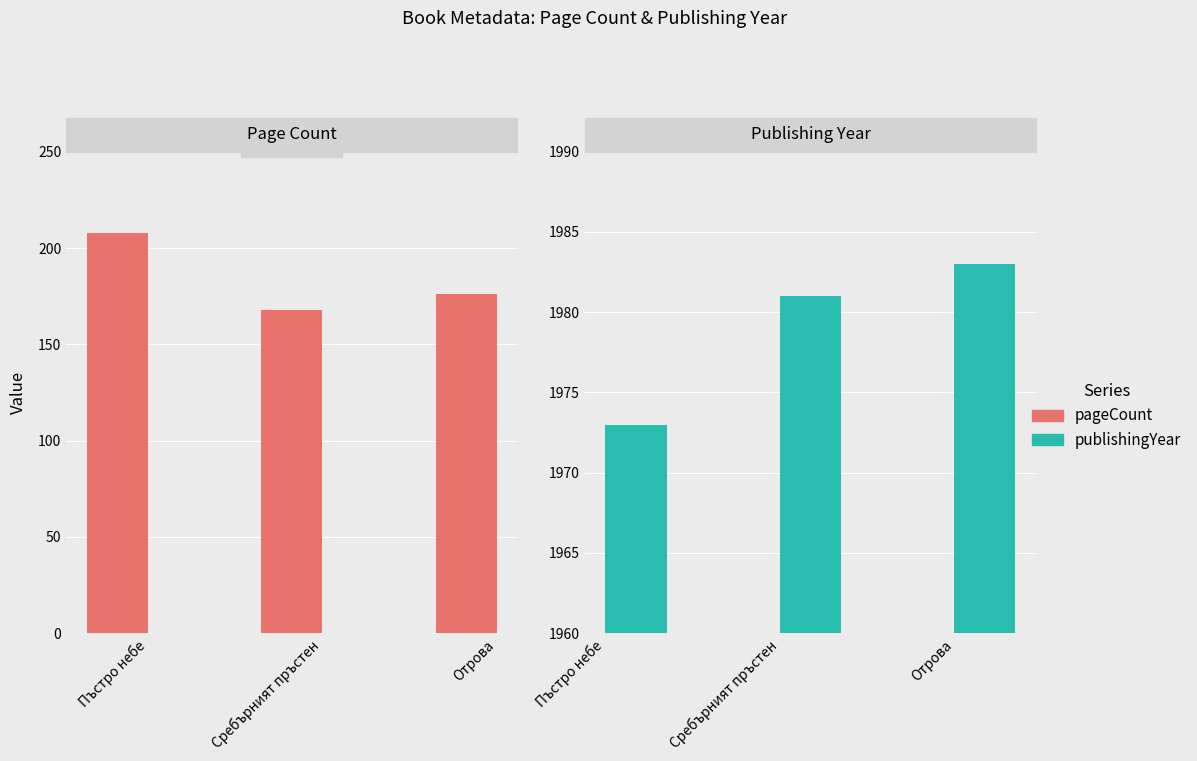

List the series in order of their overall mean, highest first.

publishingYear, pageCount